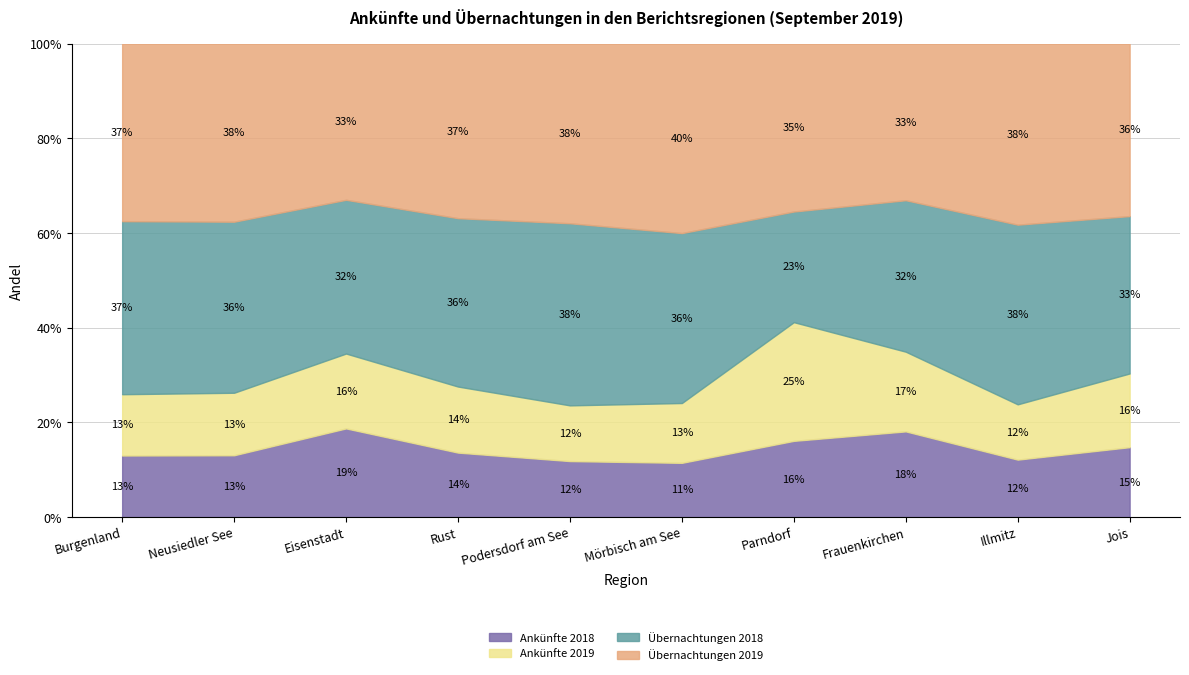

What is the minimum value shown in the chart?

11.5